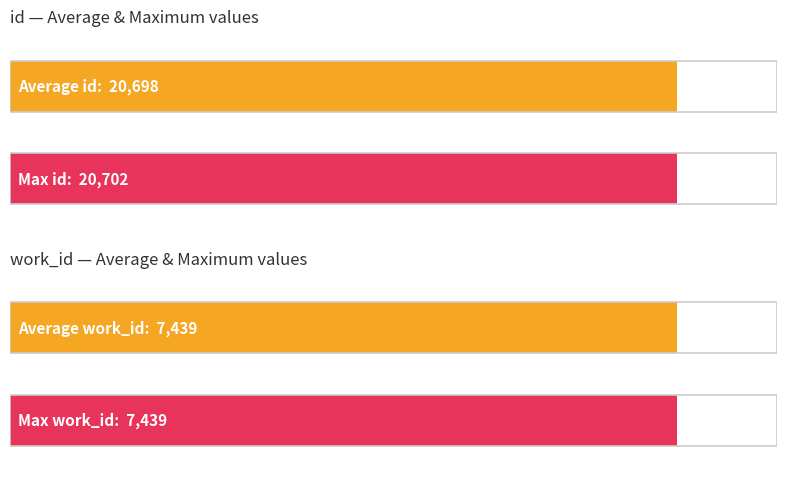

Which series changed the most between 20698 and 20702?

id